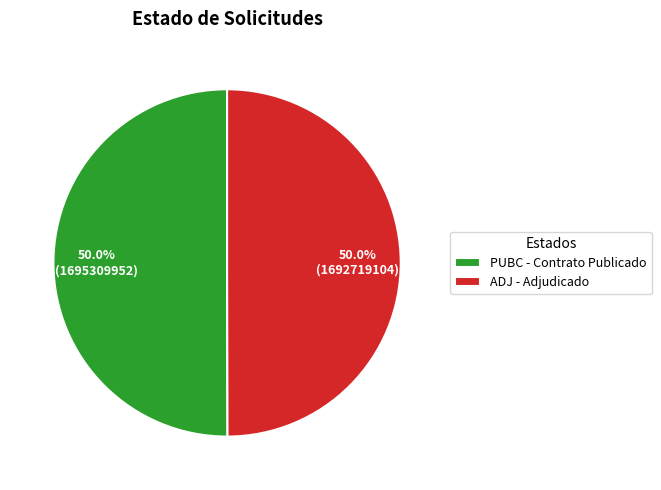

What percentage do PUBC - Contrato Publicado and ADJ - Adjudicado together represent?

100.0%